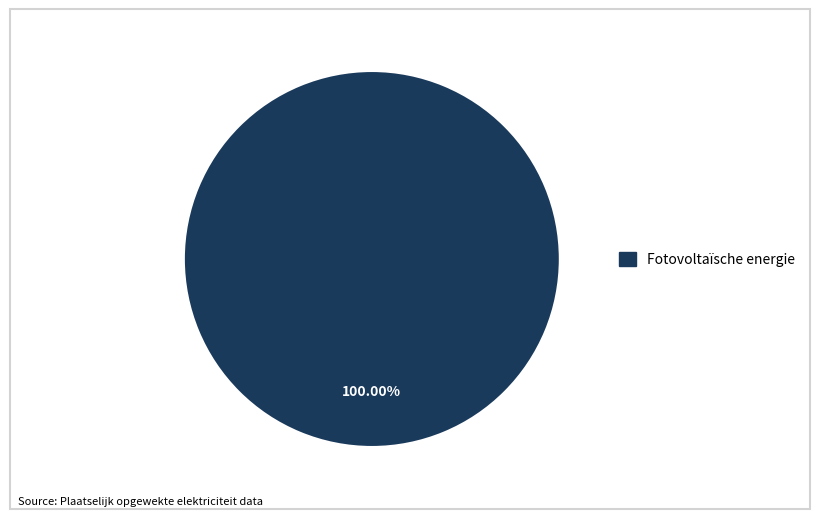

Is there a majority slice in this chart?

Yes